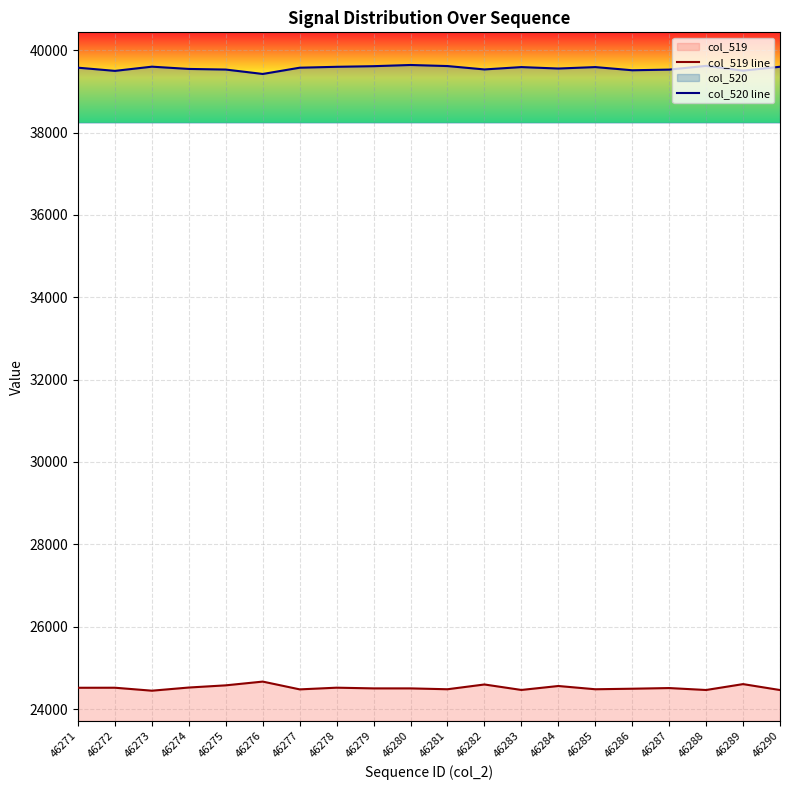

Reading left to right, what are all the values shown in this chart?

col_519 line: 24517	24518	24446	24523	24576	24667	24478	24519	24502	24502	24481	24597	24464	24560	24481	24494	24510	24463	24606	24462
col_520 line: 39574	39497	39599	39544	39529	39422	39574	39596	39611	39640	39614	39532	39589	39554	39589	39512	39528	39619	39503	39597